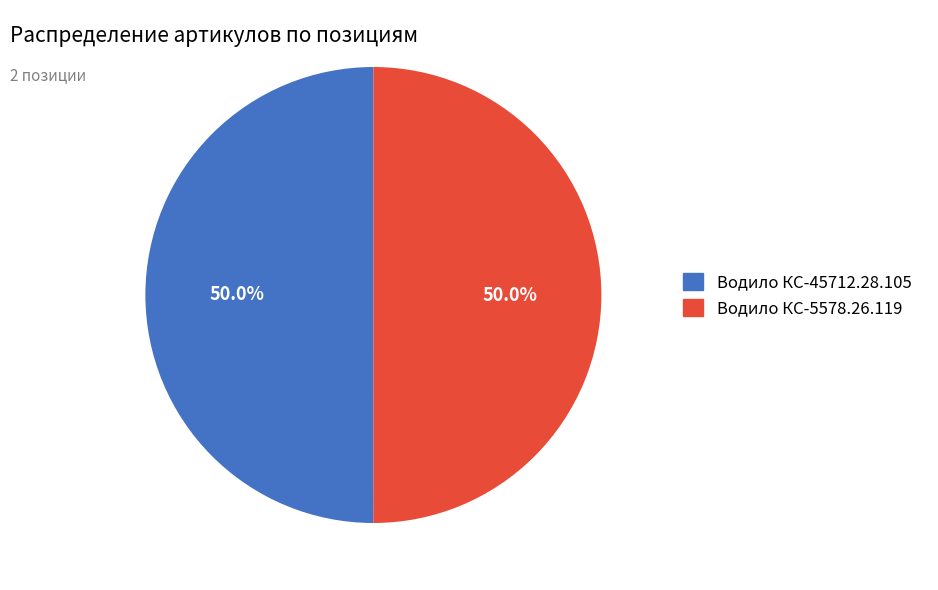

Combined, what portion of the pie is Водило КС-5578.26.119 and Водило КС-45712.28.105?

100.0%